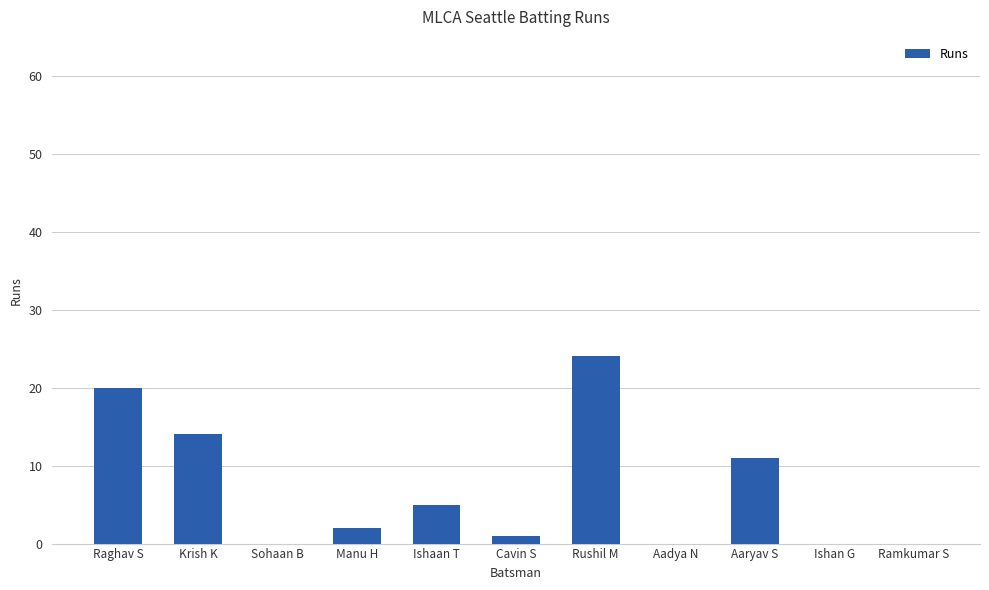

What is the sum of all values?

77